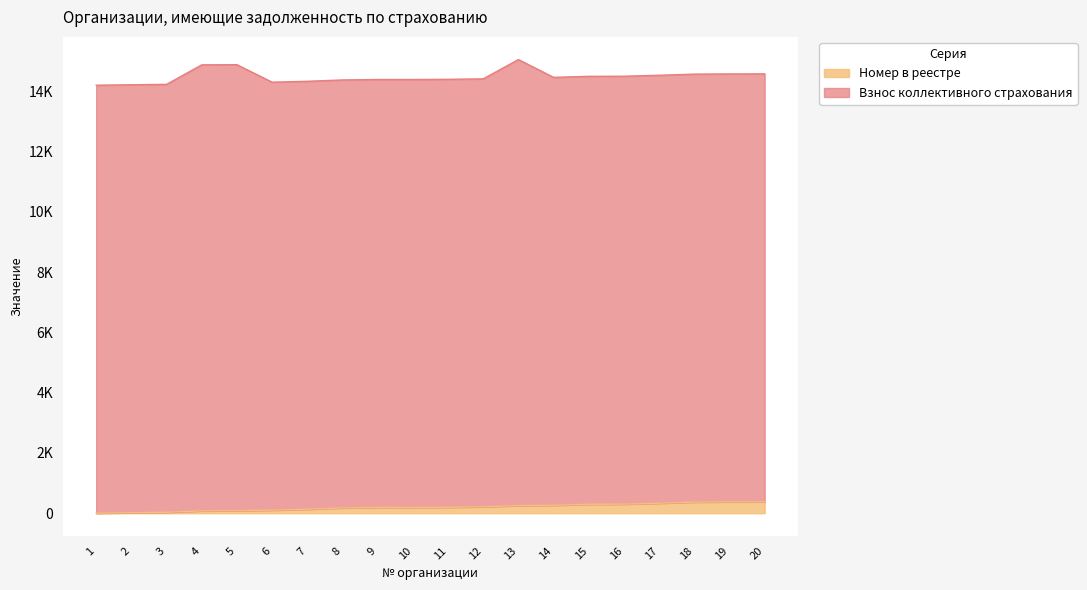

List the labels in order of value, smallest first.

1, 2, 3, 4, 5, 6, 7, 8, 10, 9, 11, 12, 13, 14, 15, 16, 17, 18, 19, 20